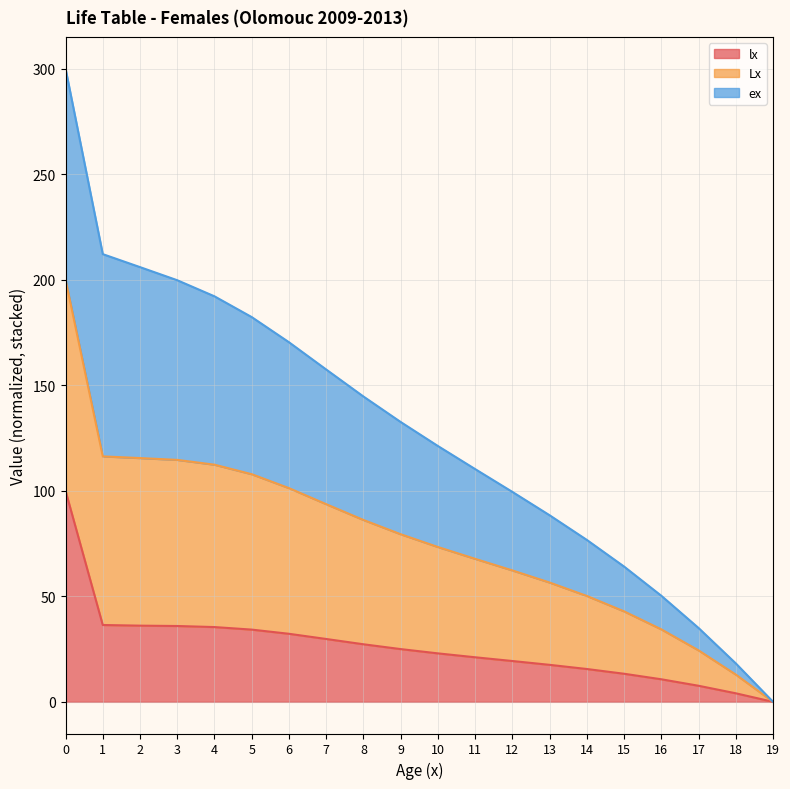

What is the maximum value for lx?

100.0